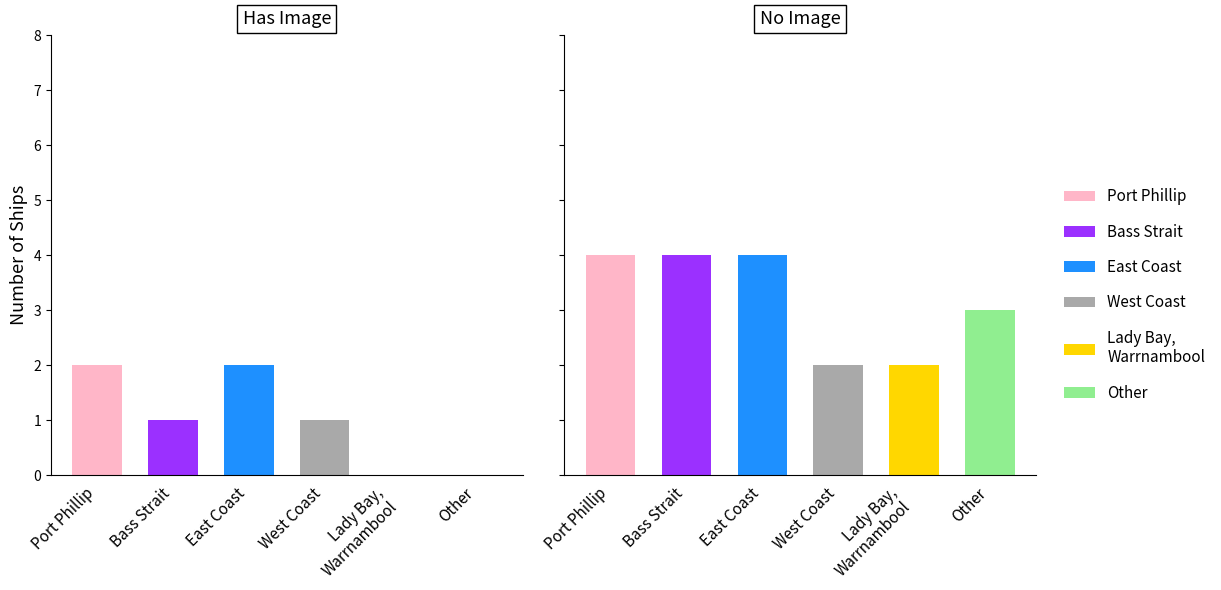

True or false: the data shows 8 at East Coast.

False